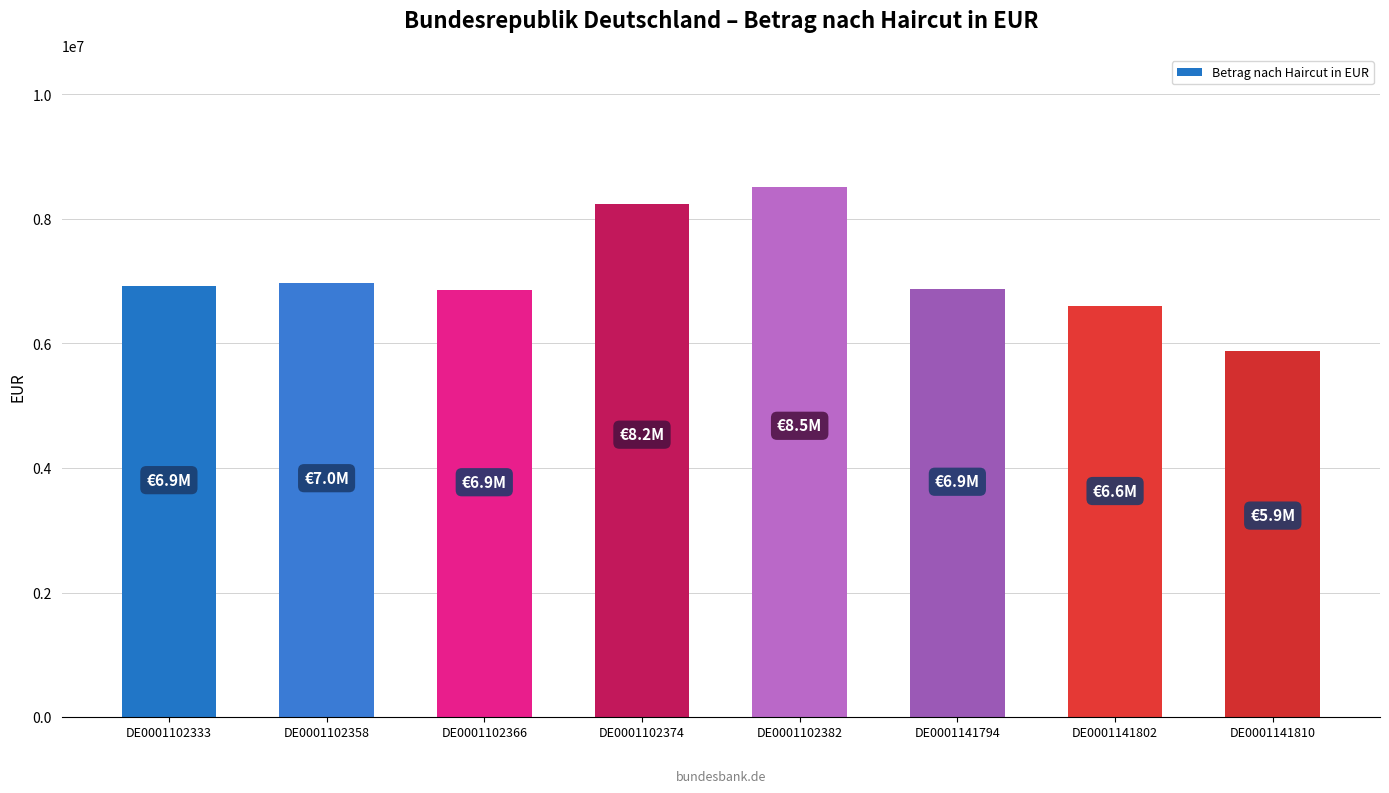

What is the value of the 6th bar from the left?

6870790.4